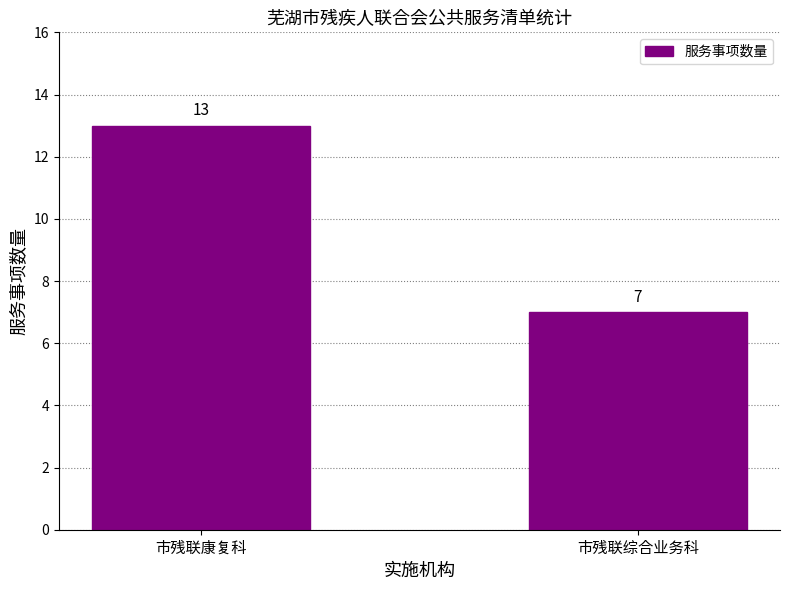

Rank the categories by value from lowest to highest.

市残联综合业务科, 市残联康复科